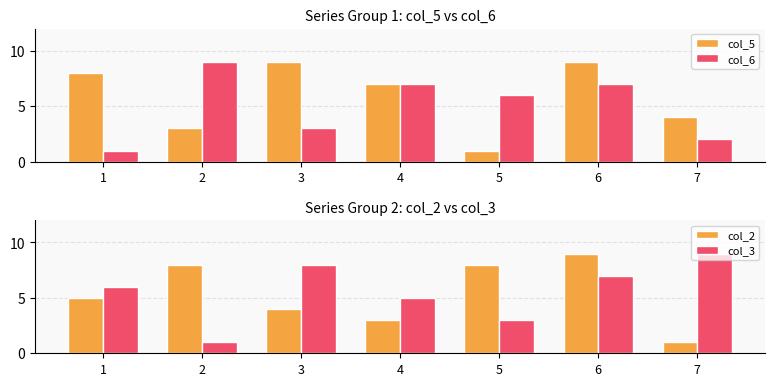

Rank the series by their maximum value, from highest to lowest.

col_5, col_6, col_2, col_3